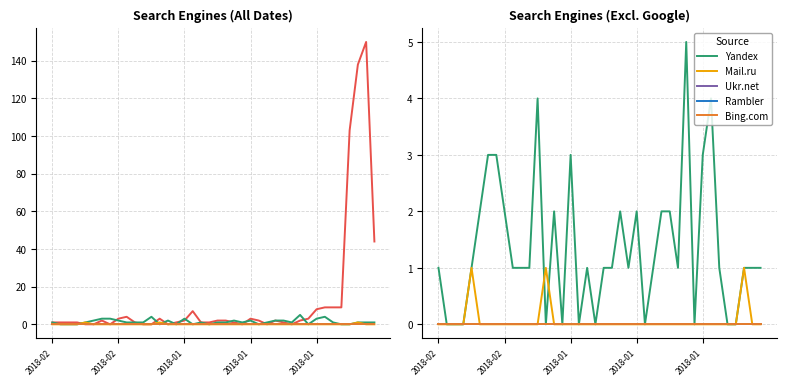

What is the value of the Yandex point at the 31st from the left?

5